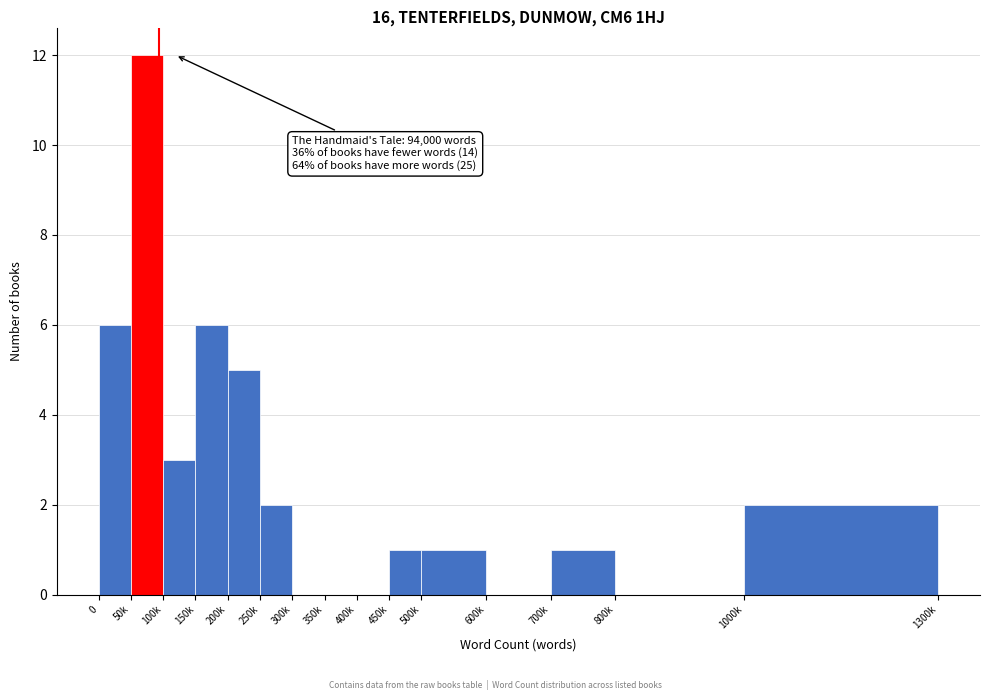

Reading left to right, list all the values displayed in this chart.

0=6	50k=12	100k=3	150k=6	200k=5	250k=2	300k=0	350k=0	400k=0	450k=1	500k=1	600k=0	700k=1	800k=0	1000k=2